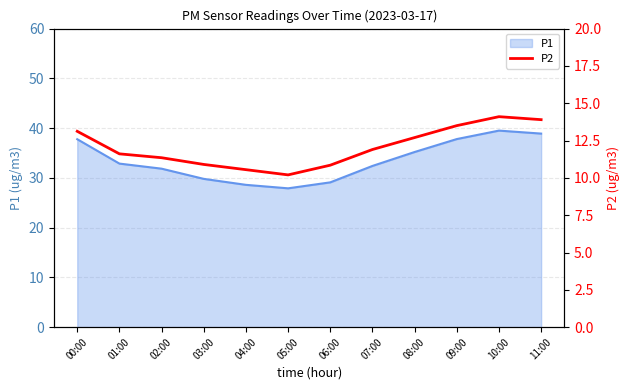

List the labels in order of value, smallest first.

05:00, 04:00, 06:00, 03:00, 02:00, 01:00, 07:00, 08:00, 00:00, 09:00, 11:00, 10:00